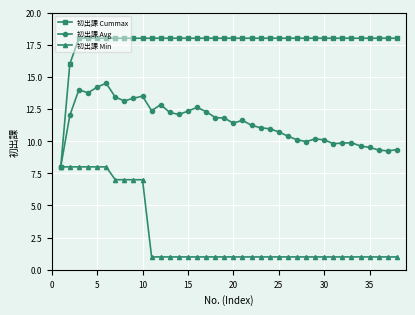

Rank the series by their average value, from highest to lowest.

初出課 Cummax, 初出課 Avg, 初出課 Min